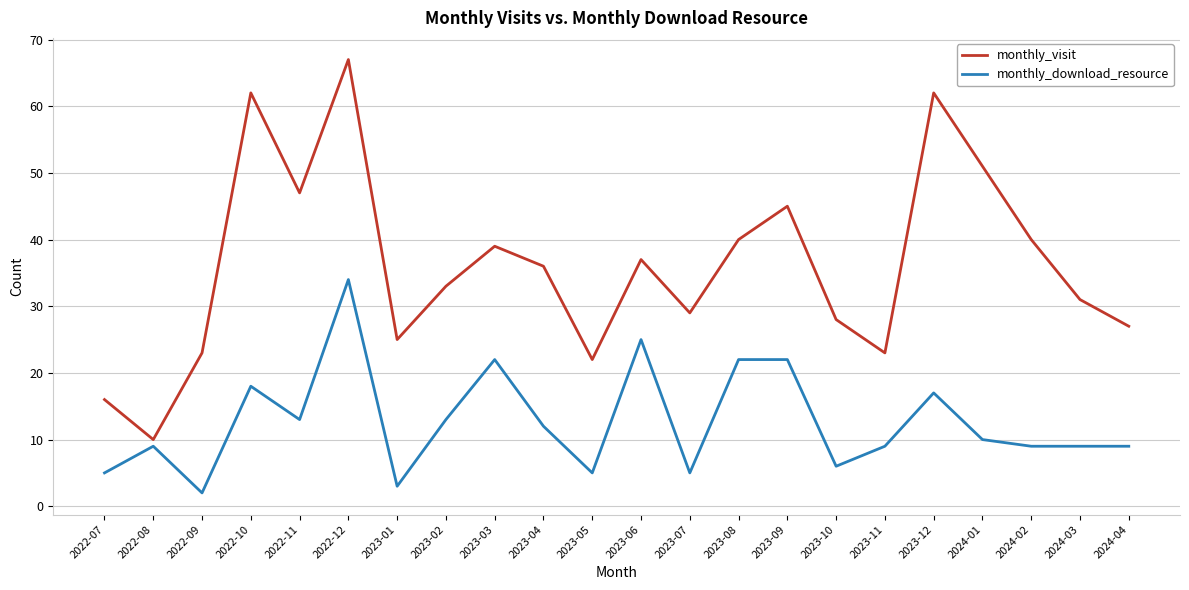

At which category is the sum across all series the highest?

2022-12